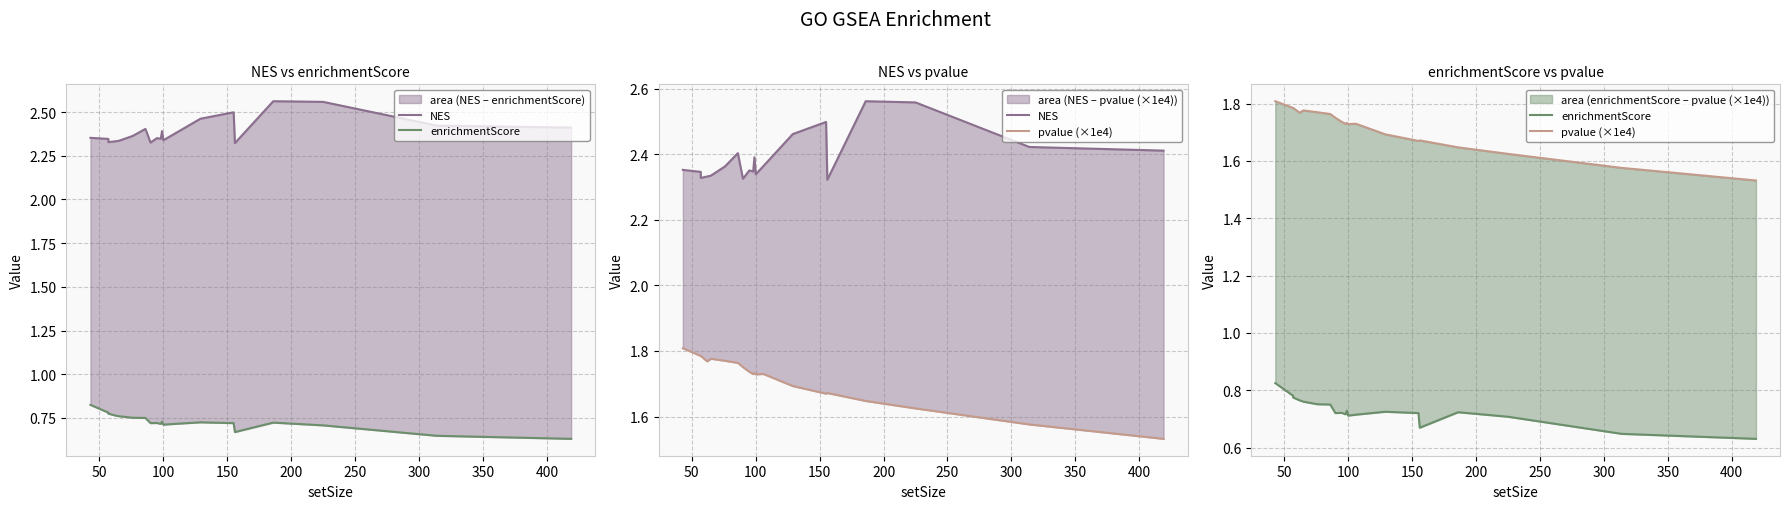

List the series in order of their overall mean, lowest first.

enrichmentScore, pvalue (×1e4), NES